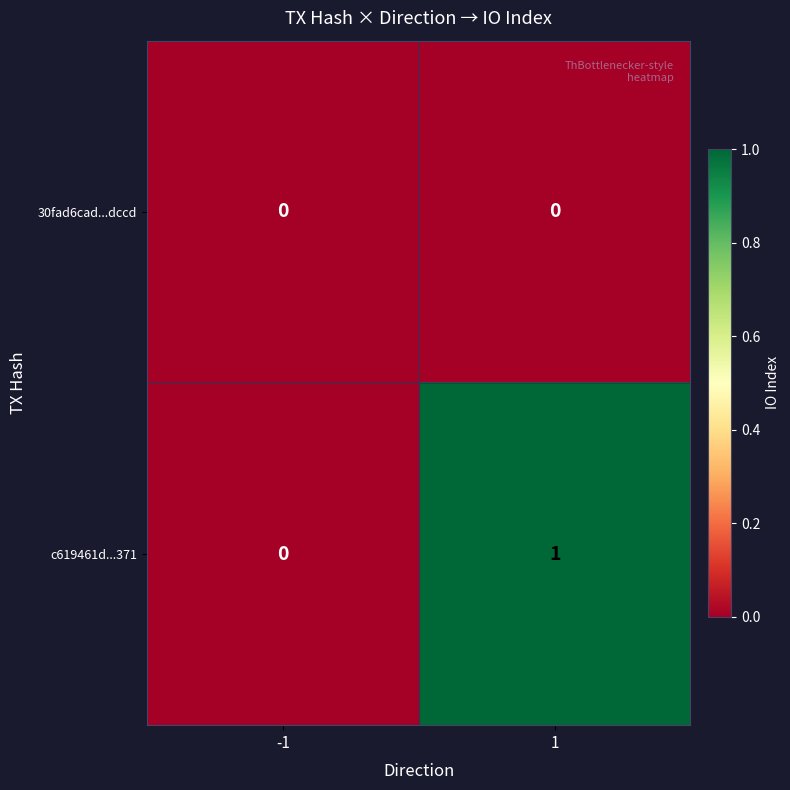

Is it true that 30fad6cad...dccd equals 0 at 1?

True